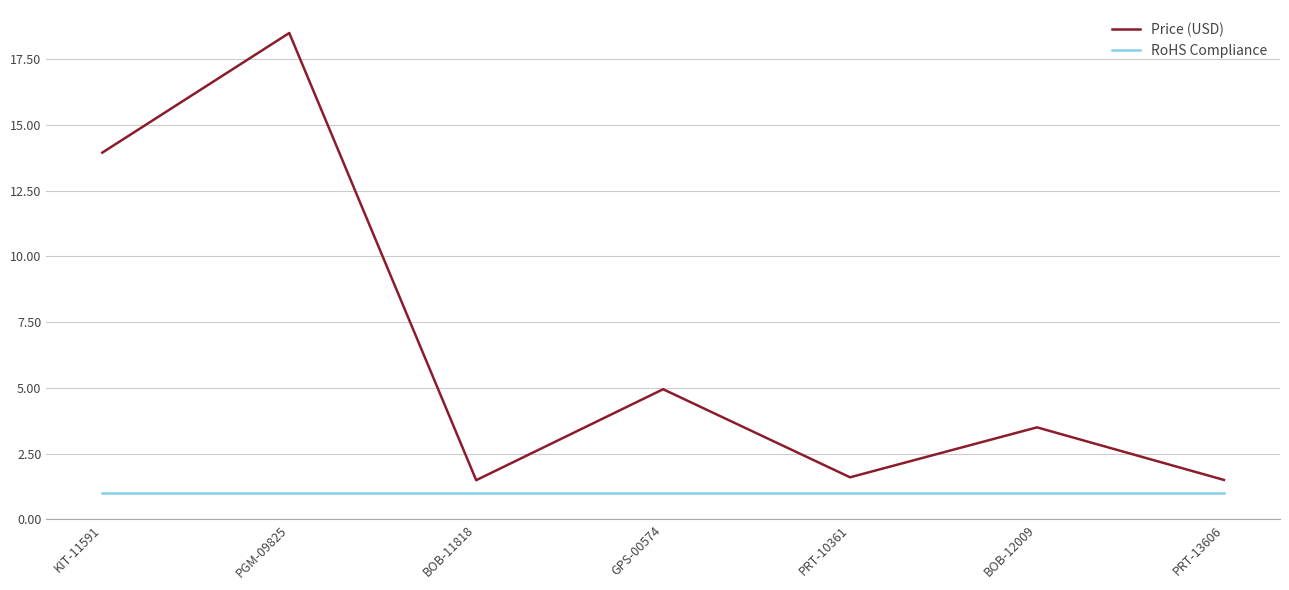

Rank the series by their average value, from lowest to highest.

RoHS Compliance, Price (USD)